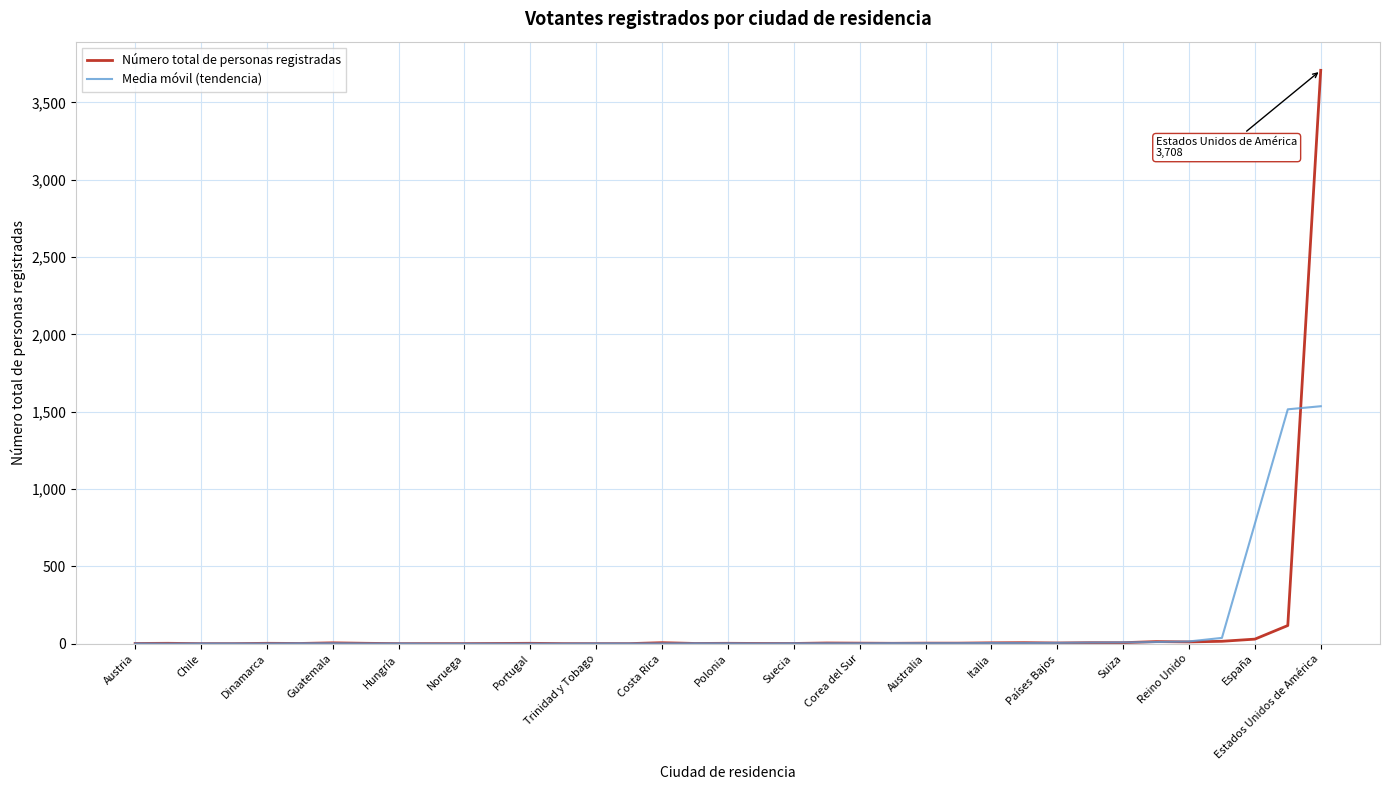

Rank the series by their maximum value, from lowest to highest.

Media móvil (tendencia), Número total de personas registradas